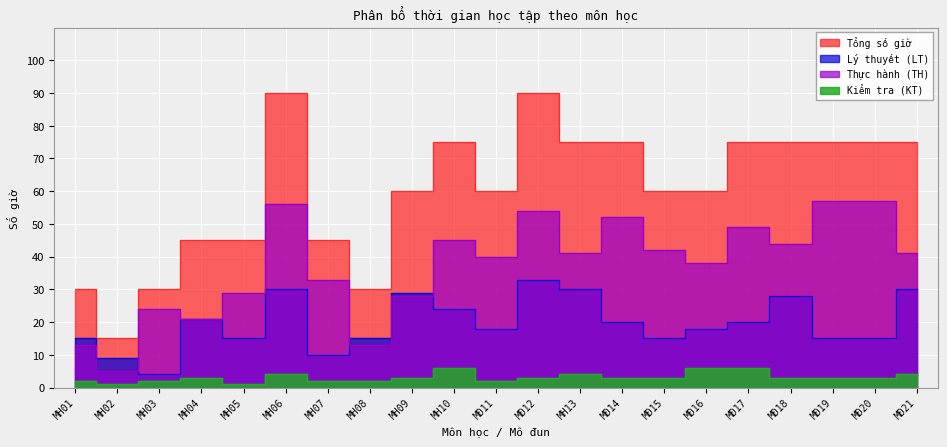

At how many categories does at least one series exceed 66?

10